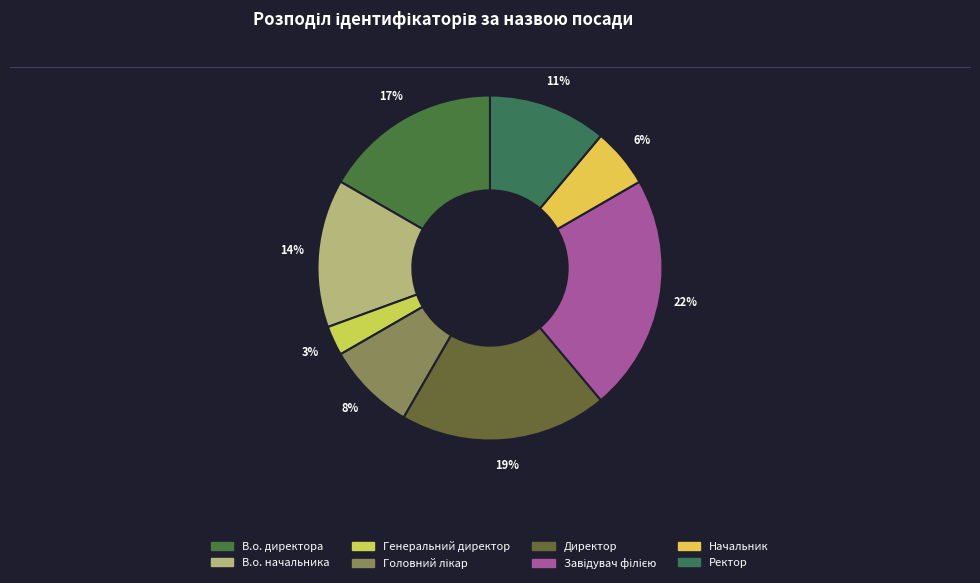

How many segments does this pie chart have?

8